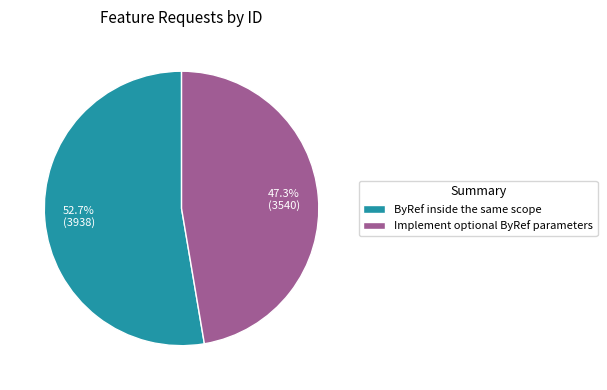

True or false: ByRef inside the same scope accounts for 53% of the total.

True